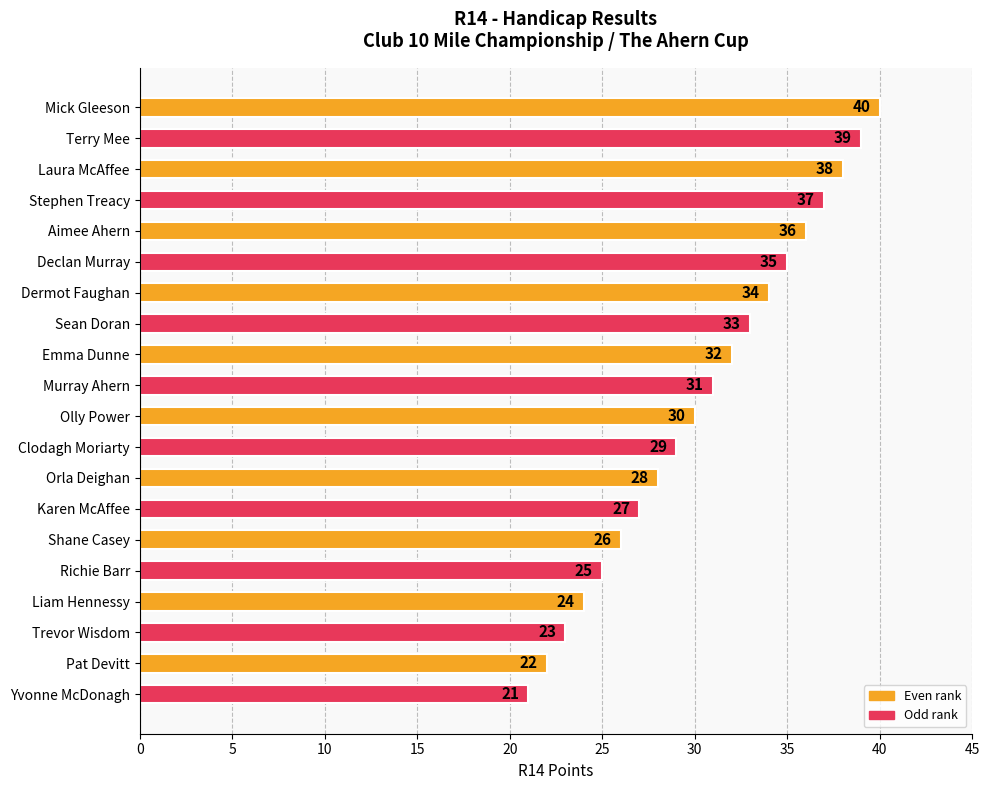

What is the greatest value displayed?

40